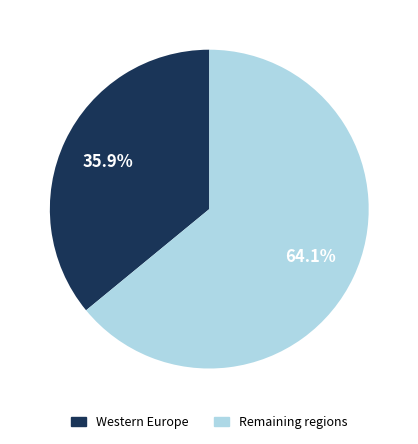

Does any single category account for the majority?

Yes